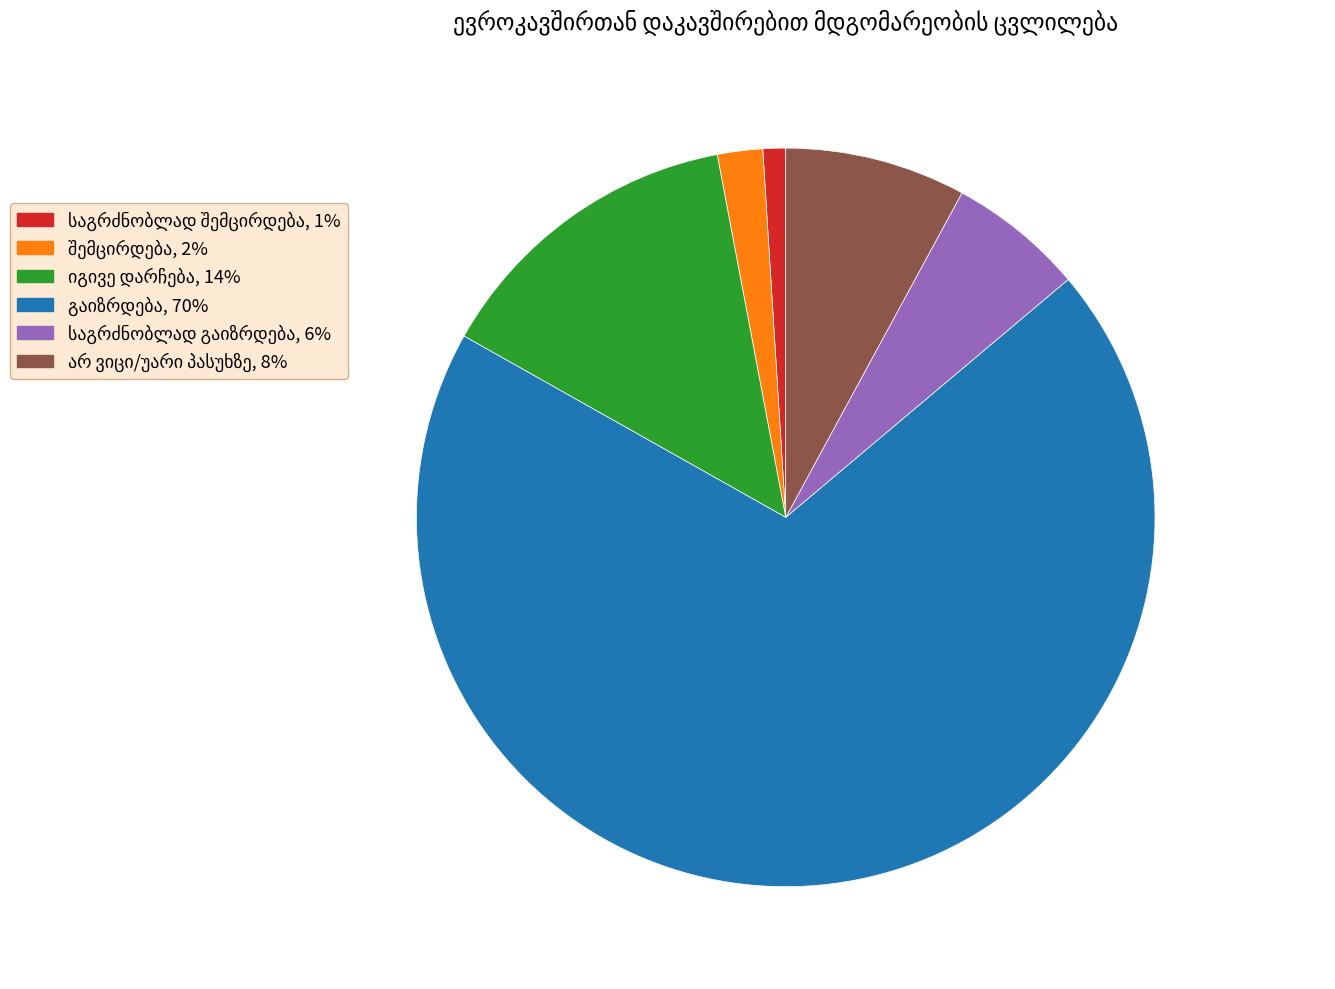

Does any single category account for the majority?

Yes